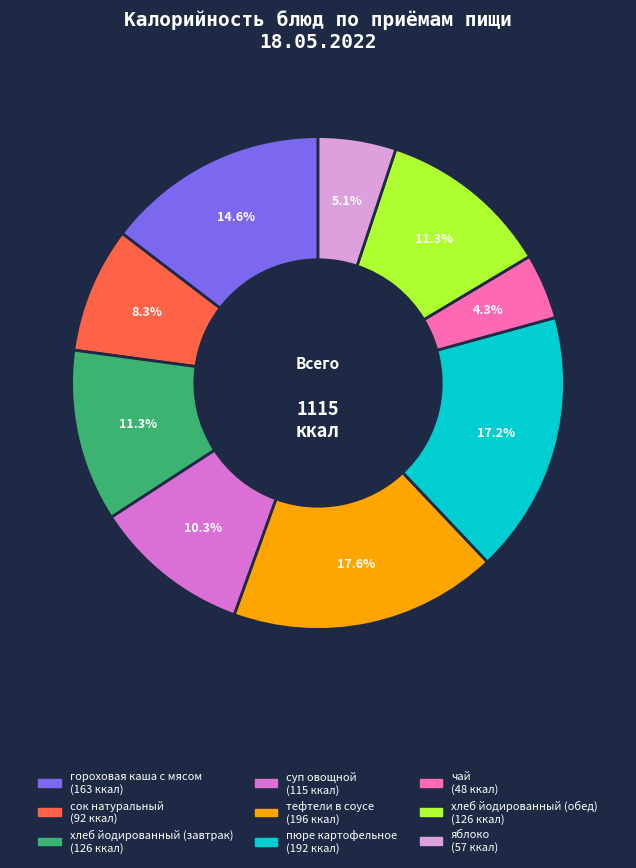

To the nearest percent, what is the difference between the гороховая каша с мясом and чай slice percentages?

10%